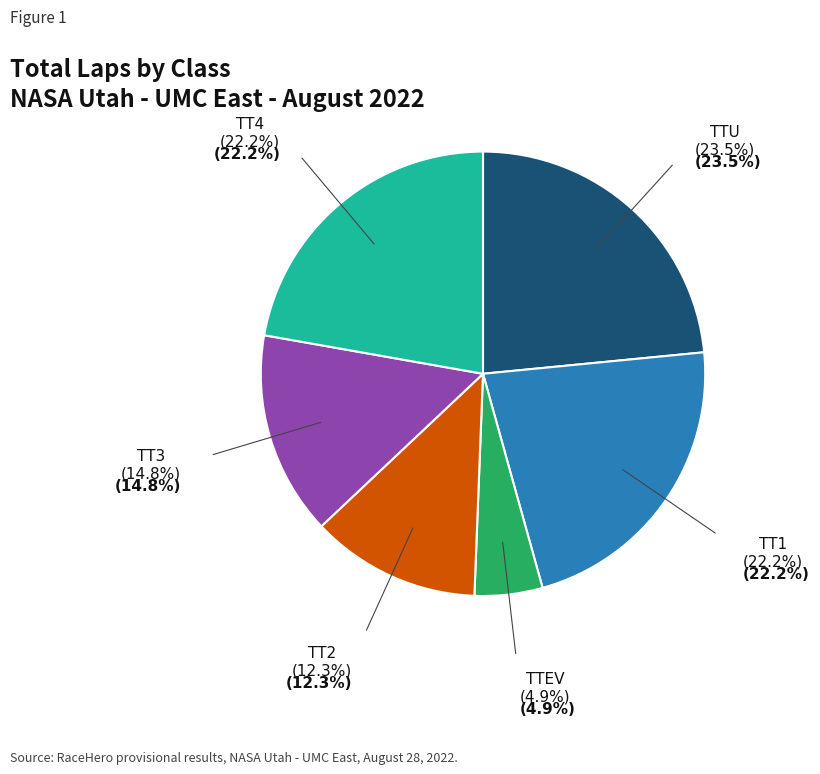

Is the sum of TTU and TT3 greater than half?

No